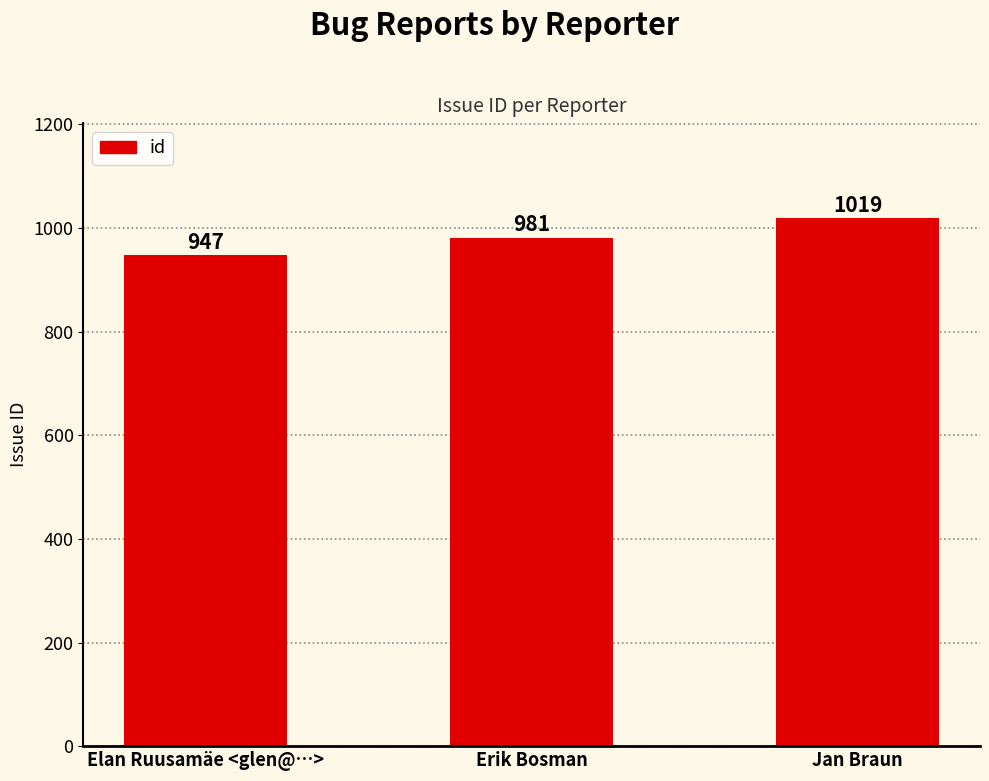

What is the greatest value displayed?

1019